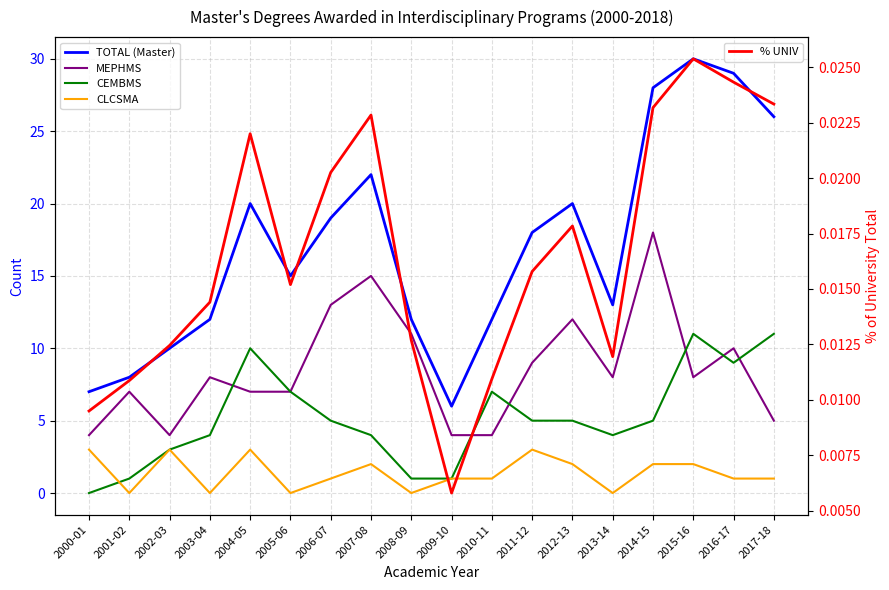

What is the difference between the MEPHMS values at 2013-14 and 2014-15?

10.0